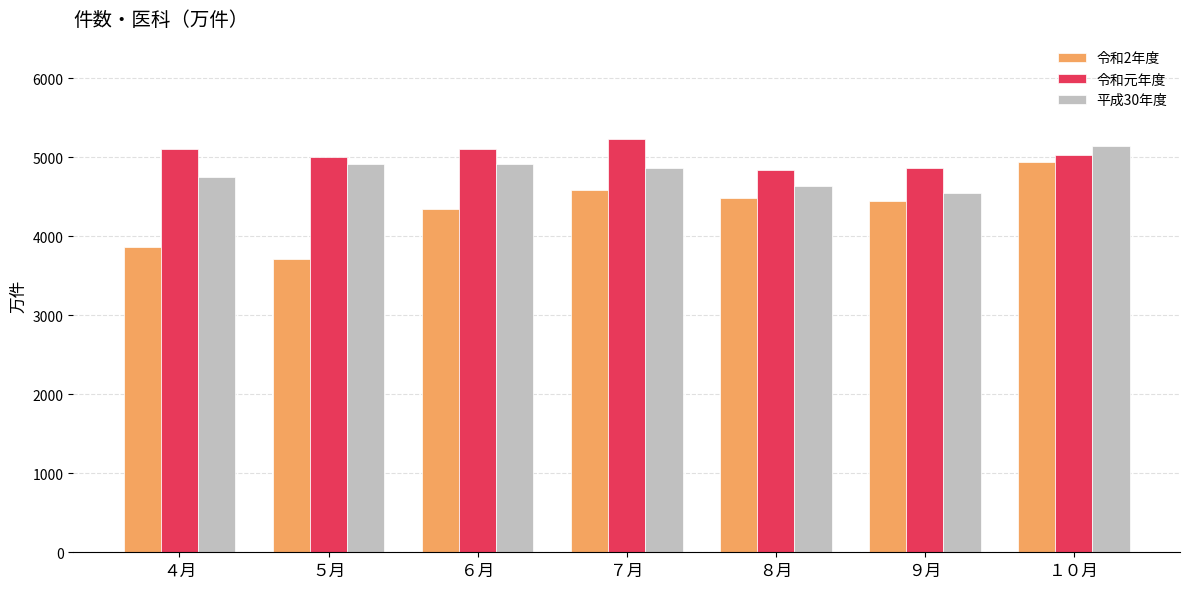

What is the maximum value for 令和2年度?

4944.4